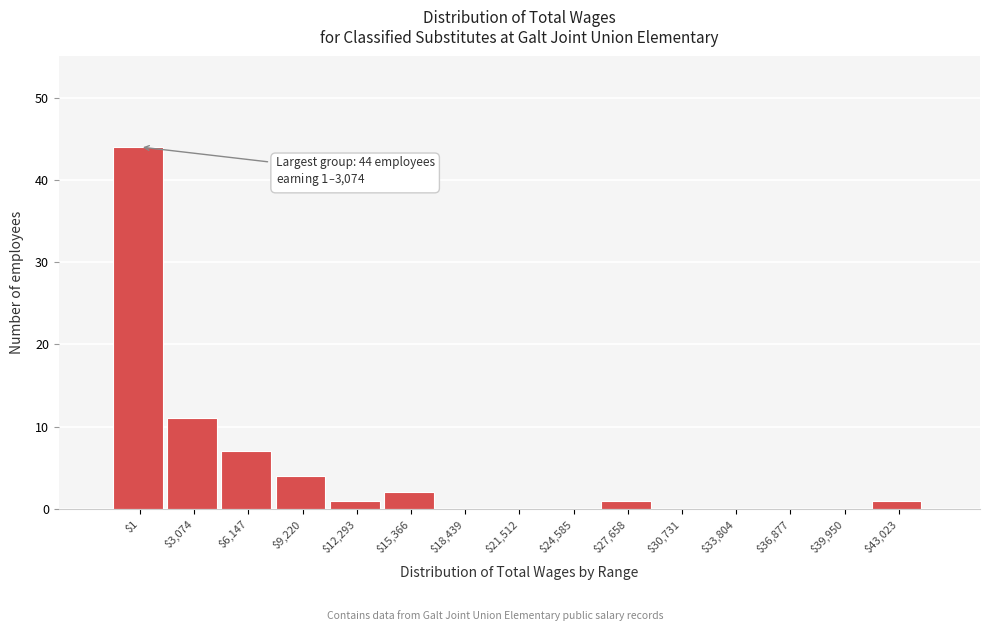

At which label is the value closest to 22?

$3,074